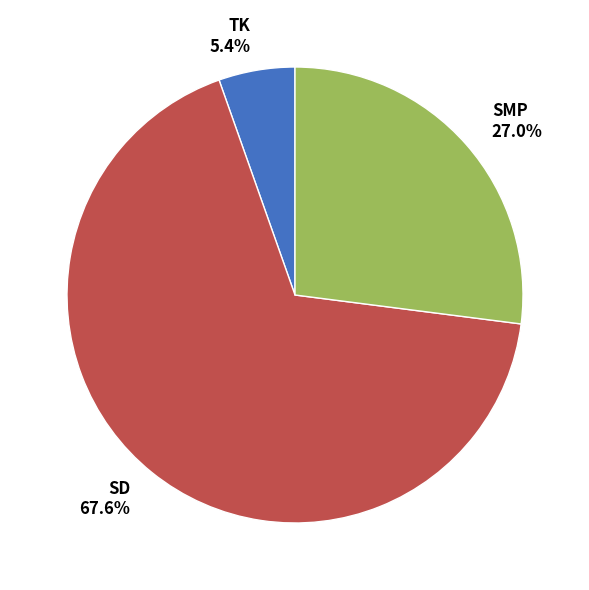

What percentage is the TK slice, to the nearest percent?

5%